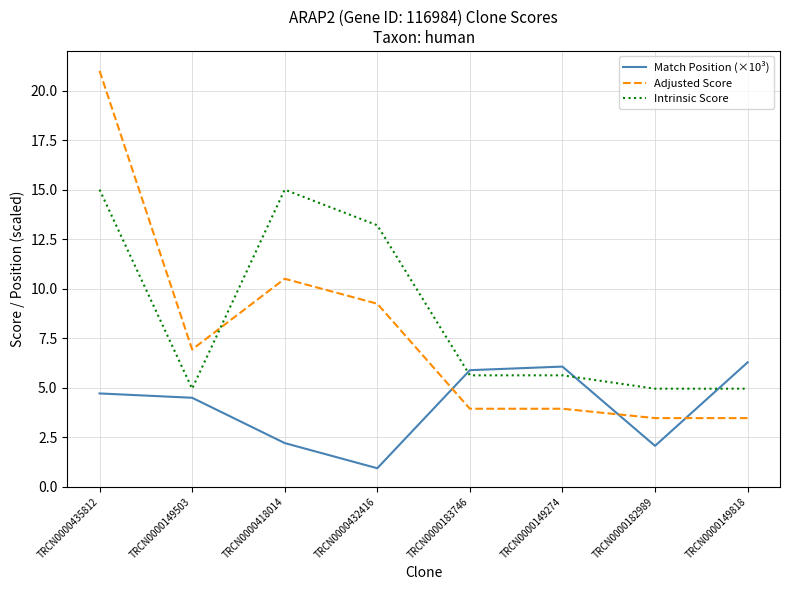

Reading right to left, transcribe all the data shown in this chart.

Match Position (×10³): TRCN0000149818=6.3	TRCN0000182989=2.1	TRCN0000149274=6.1	TRCN0000183746=5.9	TRCN0000432416=0.9	TRCN0000418014=2.2	TRCN0000149503=4.5	TRCN0000435812=4.7
Adjusted Score: TRCN0000149818=3.5	TRCN0000182989=3.5	TRCN0000149274=3.9	TRCN0000183746=3.9	TRCN0000432416=9.2	TRCN0000418014=10.5	TRCN0000149503=6.9	TRCN0000435812=21.0
Intrinsic Score: TRCN0000149818=5.0	TRCN0000182989=5.0	TRCN0000149274=5.6	TRCN0000183746=5.6	TRCN0000432416=13.2	TRCN0000418014=15.0	TRCN0000149503=5.0	TRCN0000435812=15.0